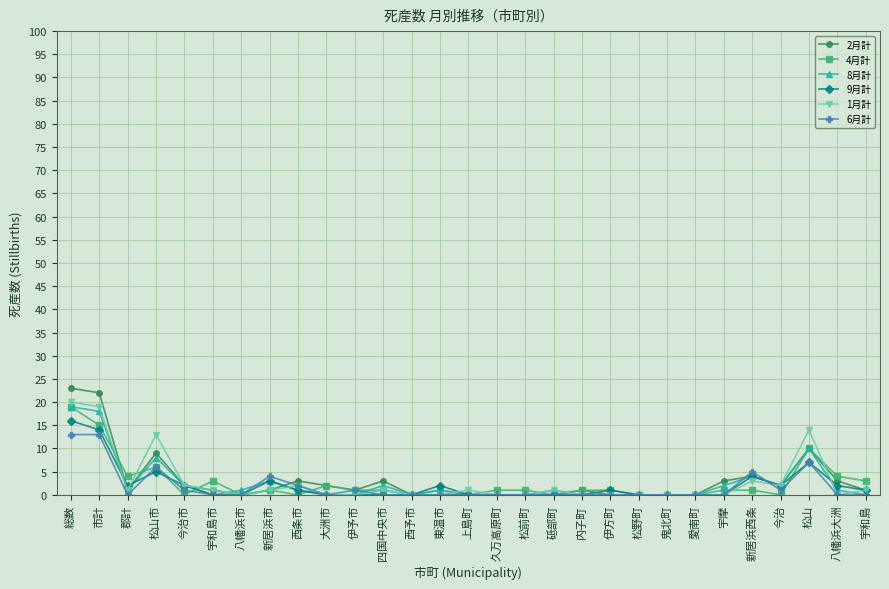

What is the difference between the second highest and minimum values in the 8月計 series?

18